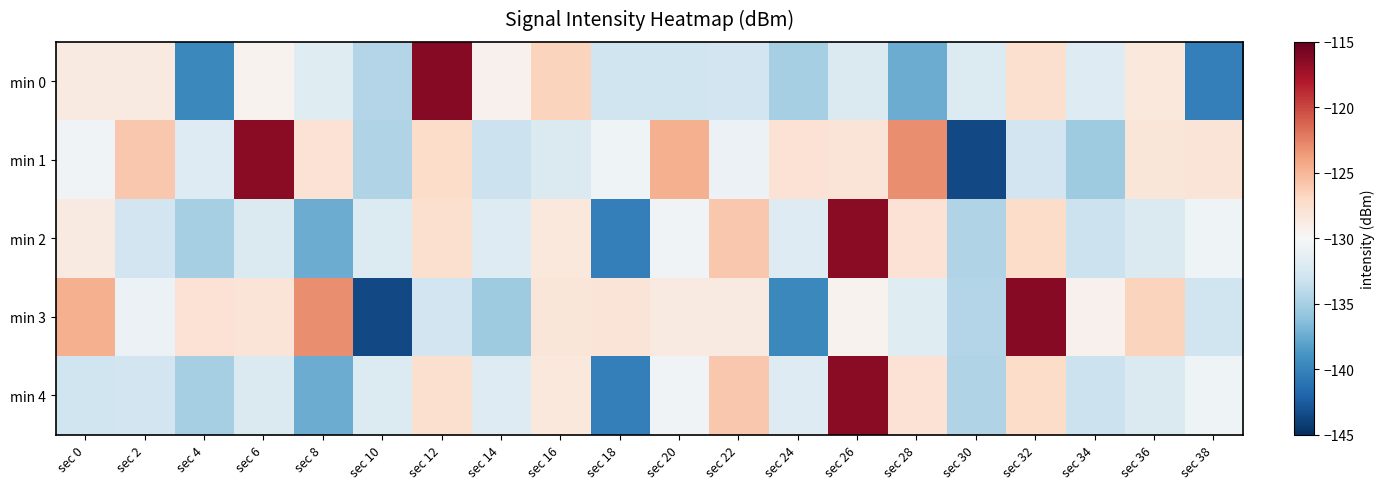

What is the difference between the highest and lowest values at sec 22?

6.9